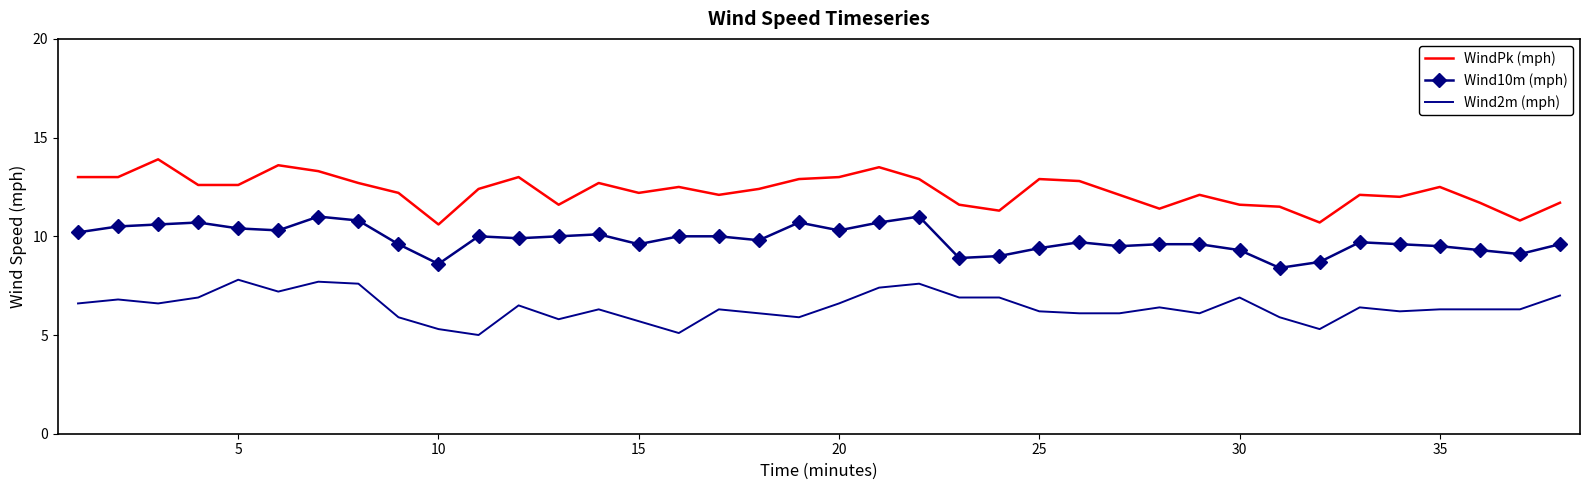

True or false: WindPk (mph) and Wind10m (mph) intersect in this chart.

False